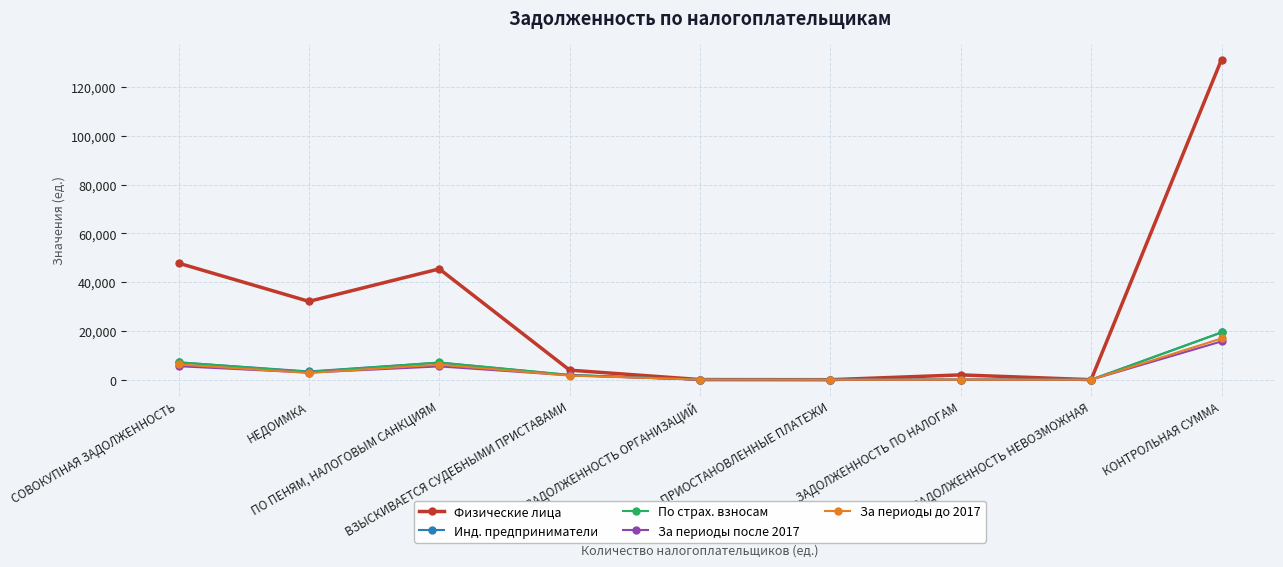

Count the number of categories in the chart.

9